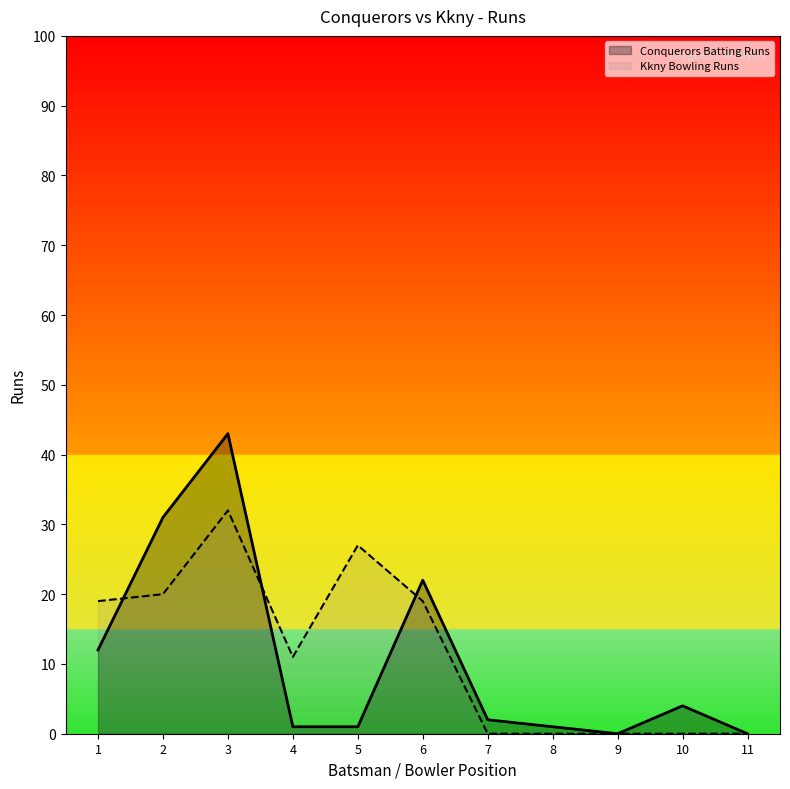

What is the average value of the Conquerors Batting Runs series?

11